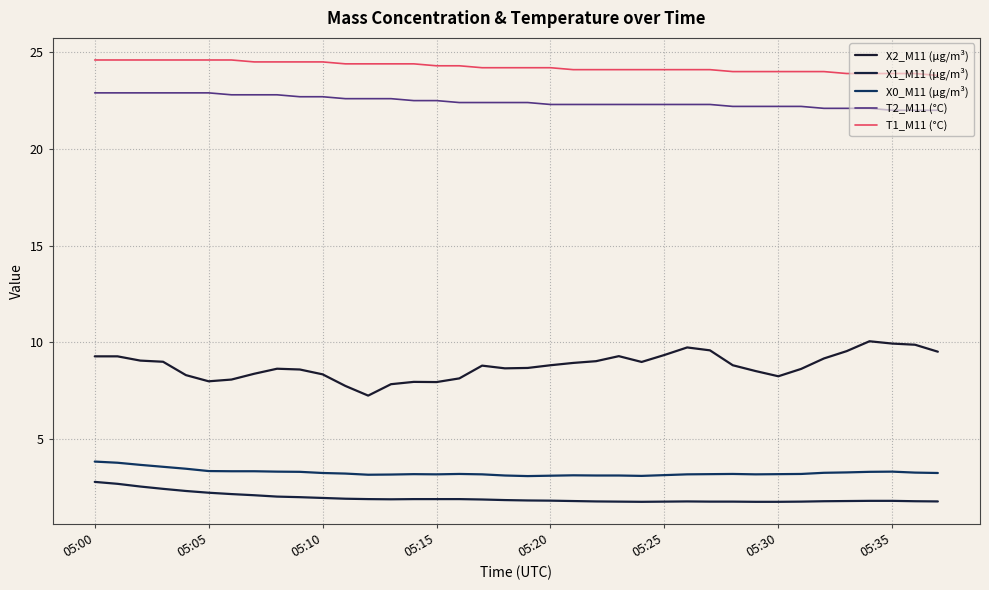

Reading left to right, what are all the values shown in this chart?

X2_M11 (μg/m³): 9.3	9.3	9.1	9.0	8.3	8.0	8.1	8.4	8.6	8.6	8.3	7.8	7.2	7.8	8.0	8.0	8.1	8.8	8.7	8.7	8.8	8.9	9.0	9.3	9.0	9.3	9.7	9.6	8.8	8.5	8.2	8.6	9.2	9.6	10.1	9.9	9.9	9.5
X1_M11 (μg/m³): 2.8	2.7	2.5	2.4	2.3	2.2	2.2	2.1	2.0	2.0	2.0	1.9	1.9	1.9	1.9	1.9	1.9	1.9	1.9	1.8	1.8	1.8	1.8	1.8	1.8	1.8	1.8	1.8	1.8	1.8	1.8	1.8	1.8	1.8	1.8	1.8	1.8	1.8
X0_M11 (μg/m³): 3.8	3.8	3.7	3.6	3.5	3.4	3.3	3.3	3.3	3.3	3.2	3.2	3.2	3.2	3.2	3.2	3.2	3.2	3.1	3.1	3.1	3.1	3.1	3.1	3.1	3.1	3.2	3.2	3.2	3.2	3.2	3.2	3.3	3.3	3.3	3.3	3.3	3.2
T2_M11 (°C): 22.9	22.9	22.9	22.9	22.9	22.9	22.8	22.8	22.8	22.7	22.7	22.6	22.6	22.6	22.5	22.5	22.4	22.4	22.4	22.4	22.3	22.3	22.3	22.3	22.3	22.3	22.3	22.3	22.2	22.2	22.2	22.2	22.1	22.1	22.1	22.0	22.0	22.0
T1_M11 (°C): 24.6	24.6	24.6	24.6	24.6	24.6	24.6	24.5	24.5	24.5	24.5	24.4	24.4	24.4	24.4	24.3	24.3	24.2	24.2	24.2	24.2	24.1	24.1	24.1	24.1	24.1	24.1	24.1	24.0	24.0	24.0	24.0	24.0	23.9	23.9	23.9	23.9	23.8